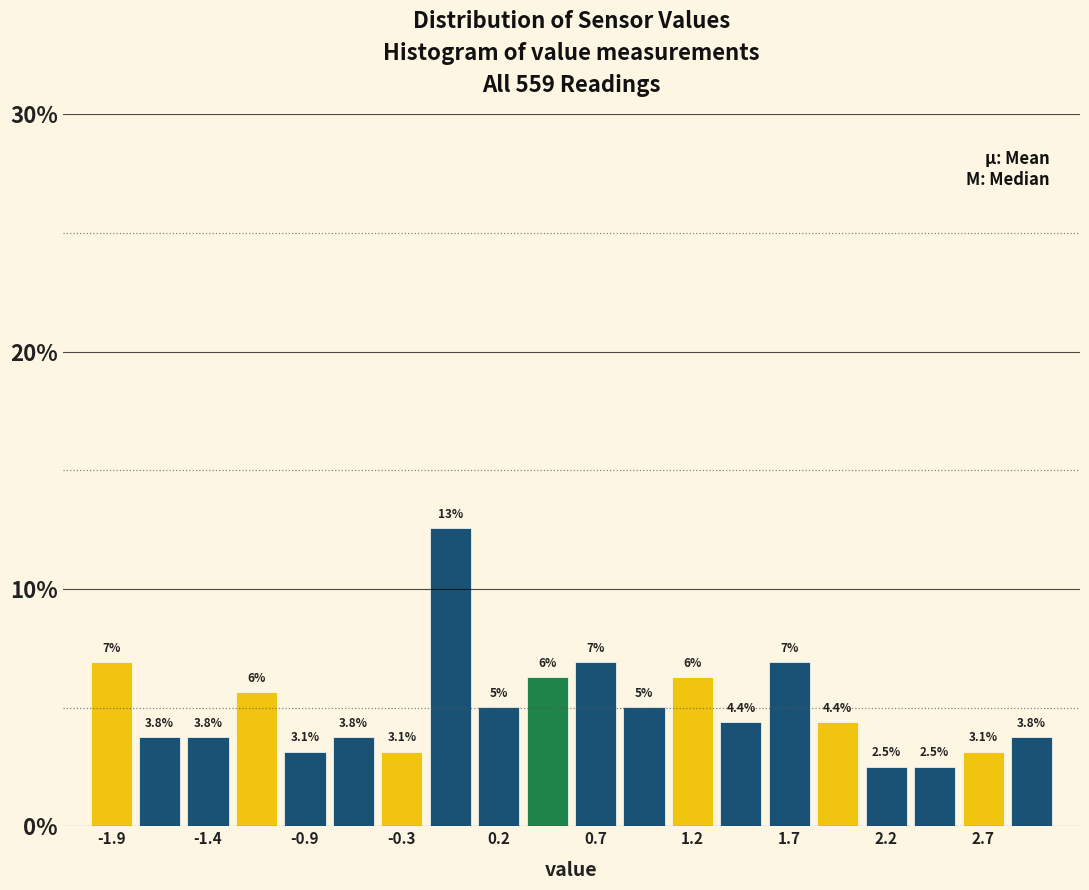

Around what value on the x-axis is the tallest bar? Give the approximate position of its centre, as read against the axis.

-0.1